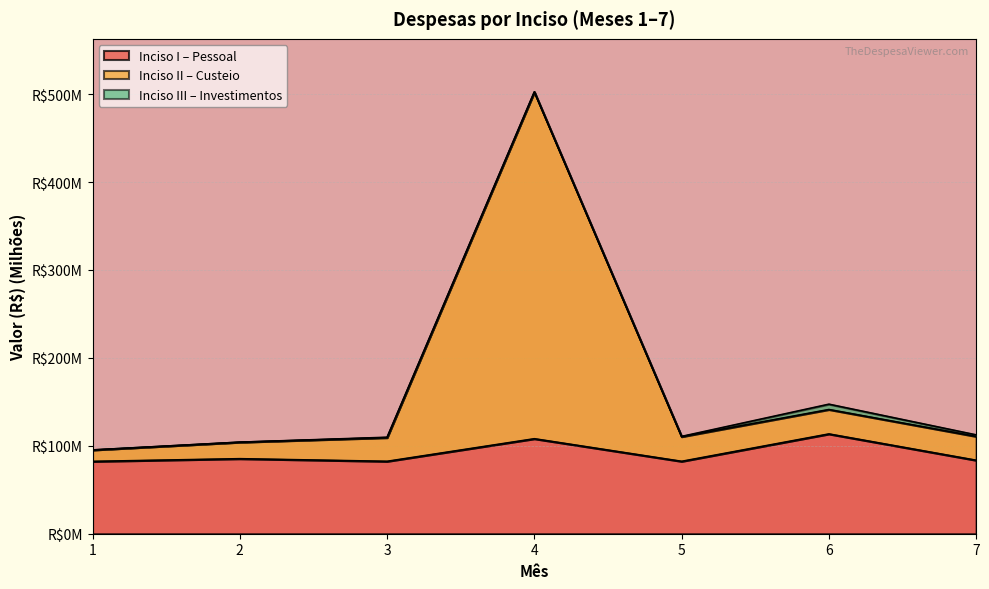

How many interior local valleys does the Inciso I – Pessoal series have?

2